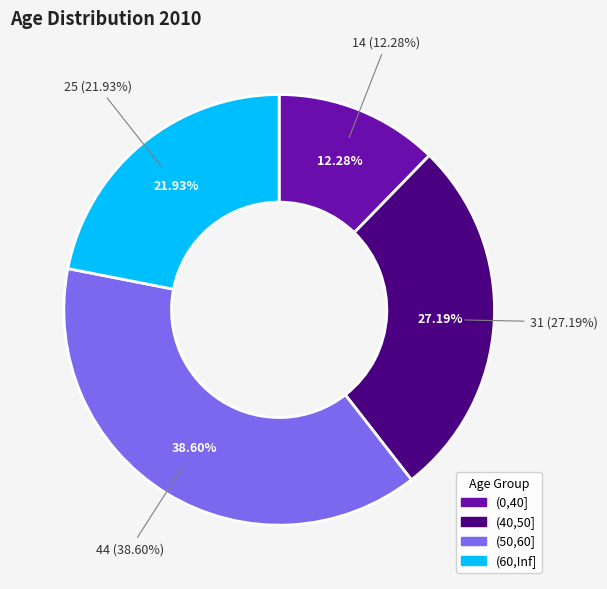

Is there any slice that represents more than half of the pie?

No